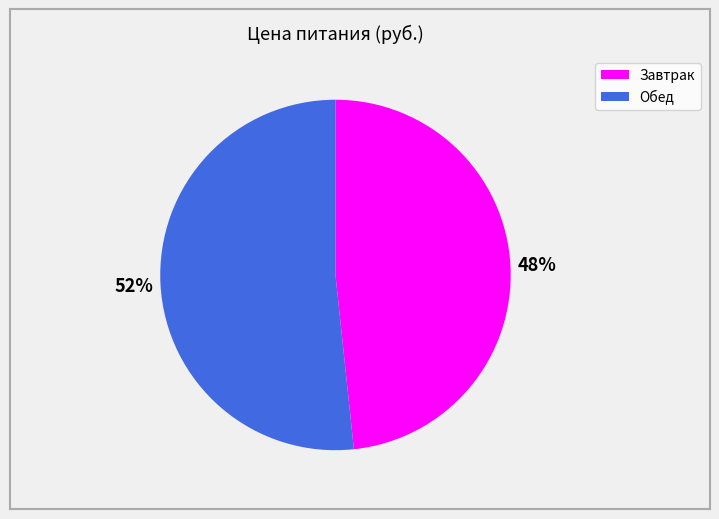

Approximately how many times larger is the value at Обед compared to Завтрак?

1.1